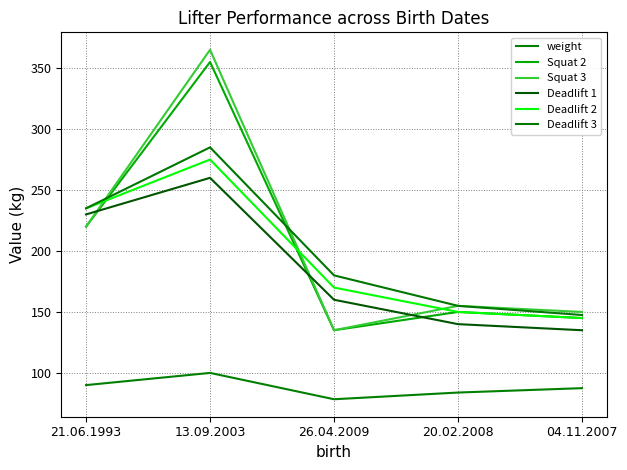

List the labels in order of Squat 2 value, smallest first.

26.04.2009, 04.11.2007, 20.02.2008, 21.06.1993, 13.09.2003